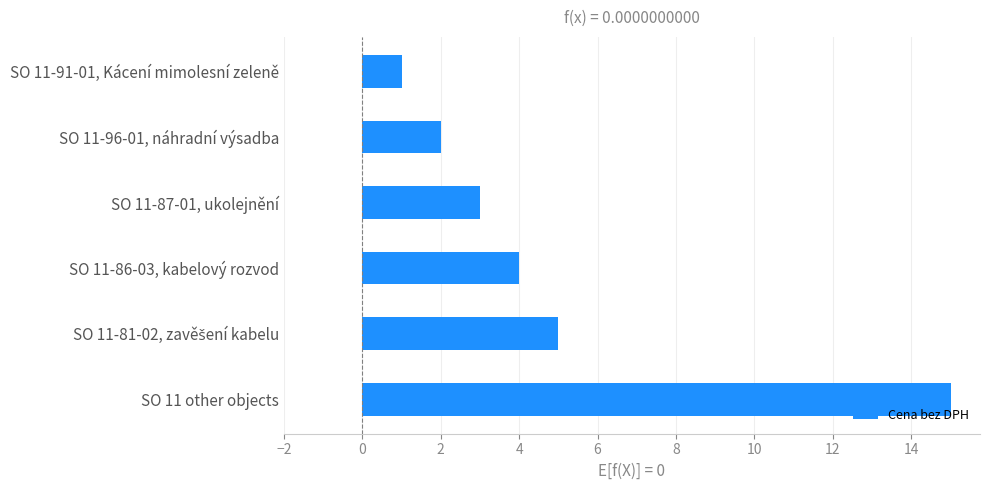

What is the average value?

5